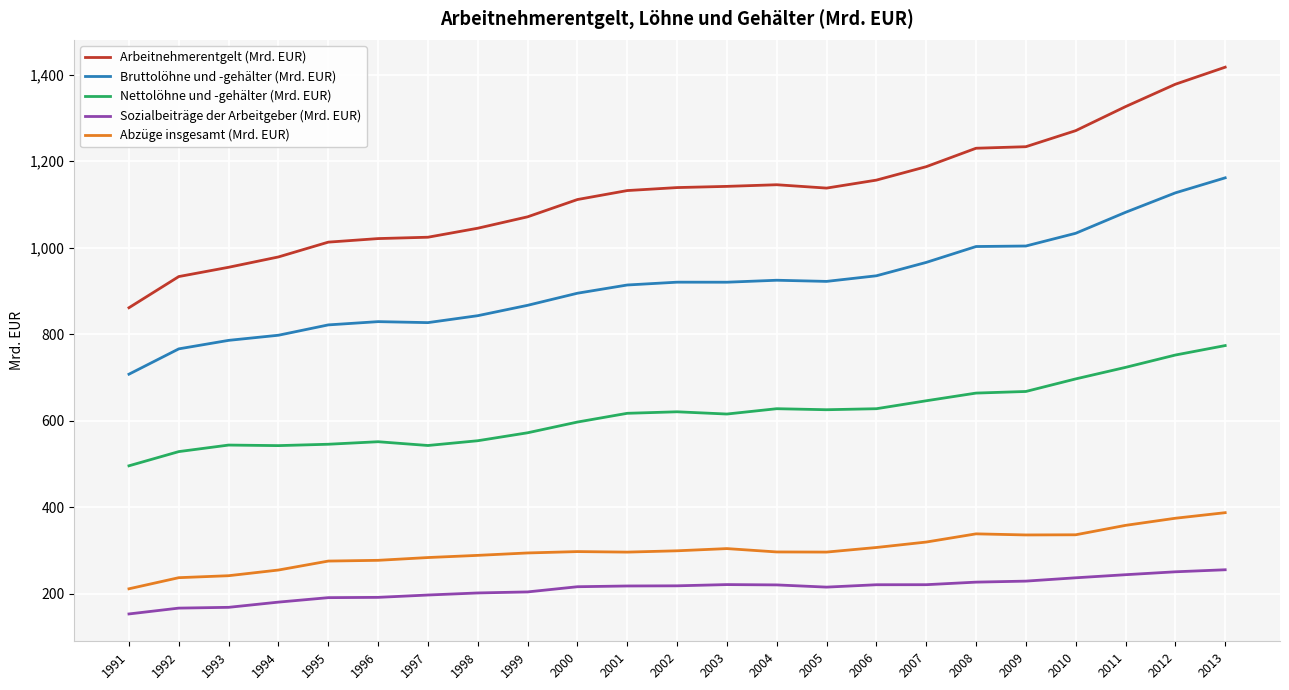

Which category has the highest value in the Abzüge insgesamt (Mrd. EUR) series?

2013